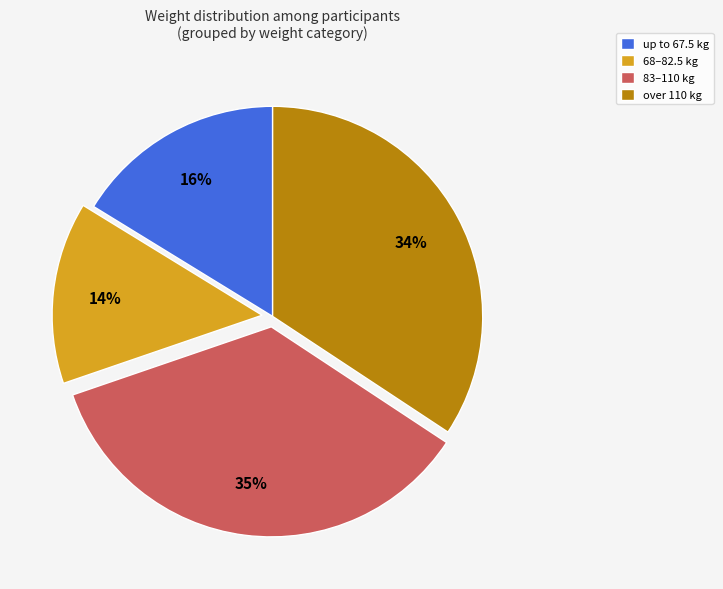

Count the number of slices in the pie.

4